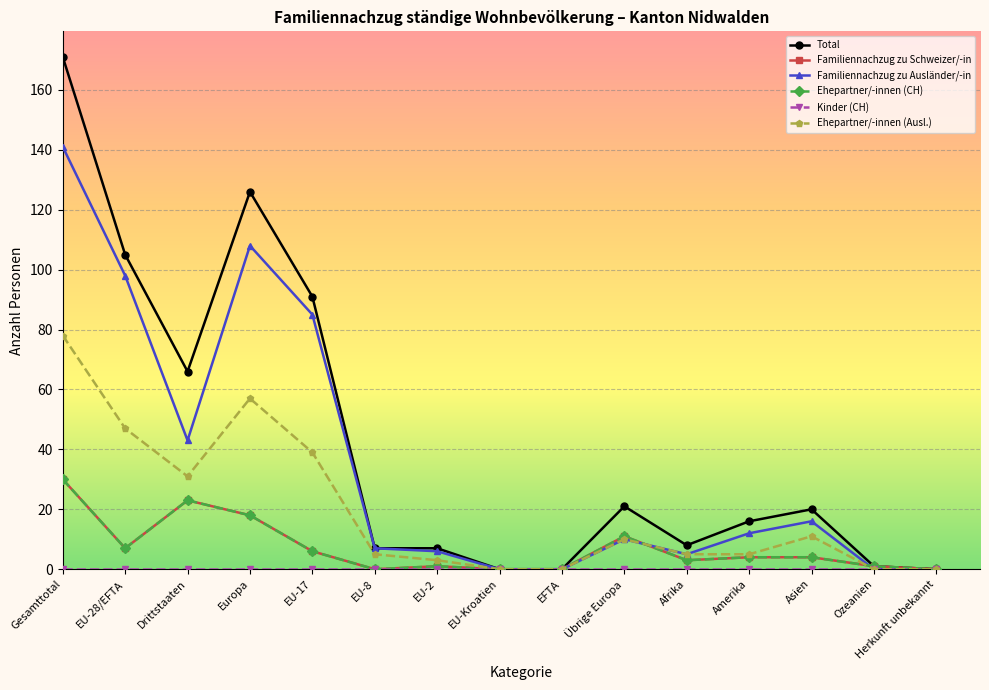

What is the average value of the Familiennachzug zu Schweizer/-in series?

7